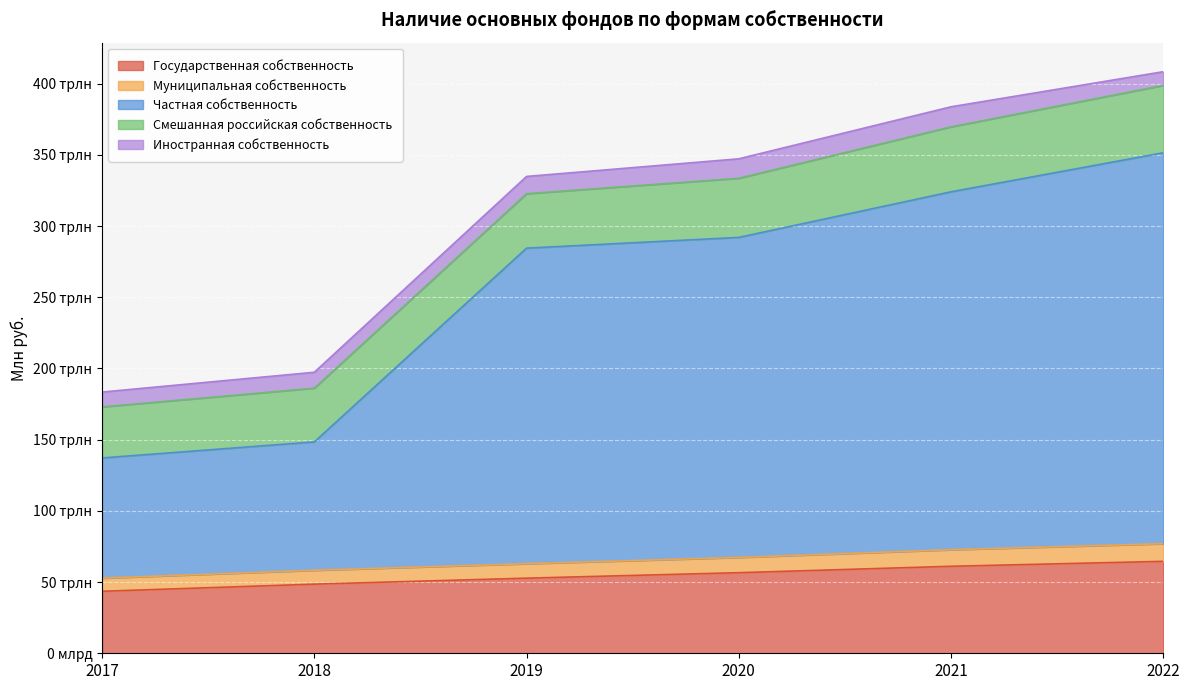

At which label does Муниципальная собственность reach its minimum?

2017